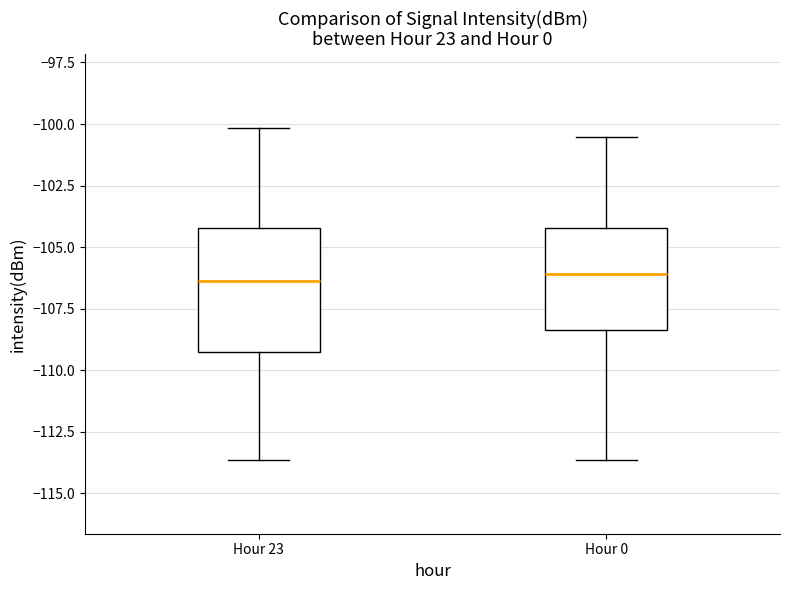

Which box is the tallest, from its lower edge to its upper edge?

Hour 23